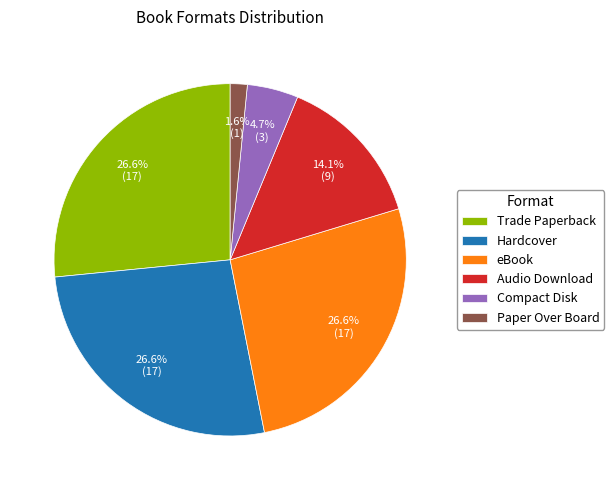

To the nearest percent, what is the average slice percentage?

17%